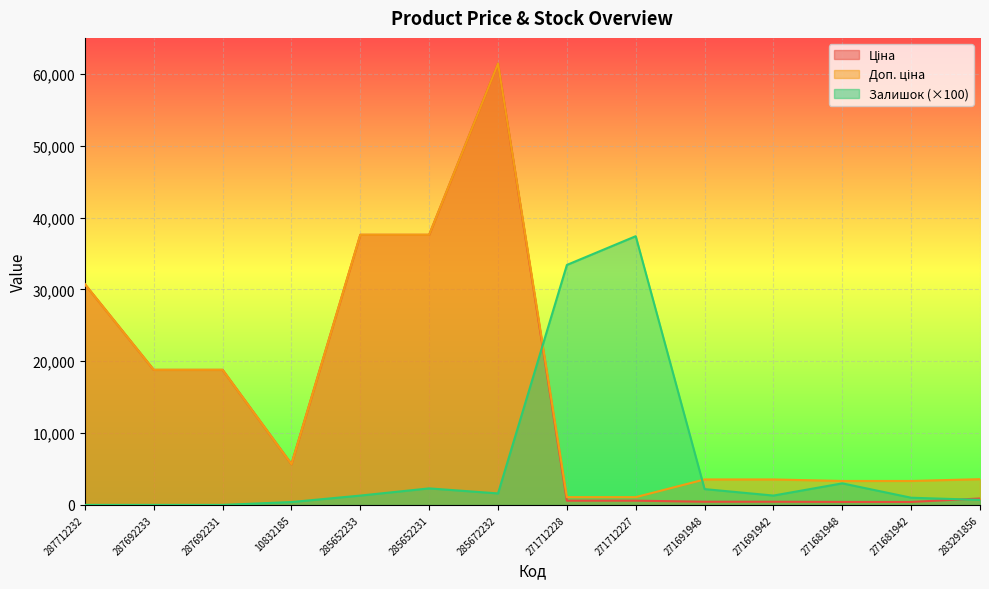

How many values in the Залишок series exceed 1300?

6